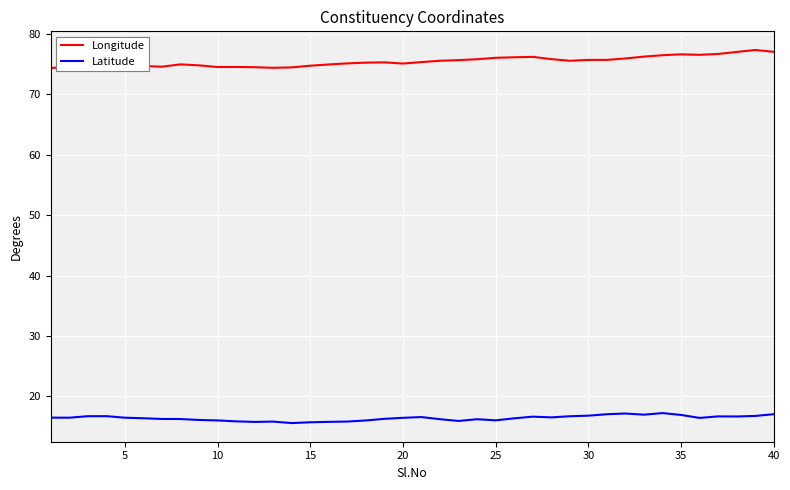

What is the difference between the maximum and minimum values in the Latitude series?

1.7